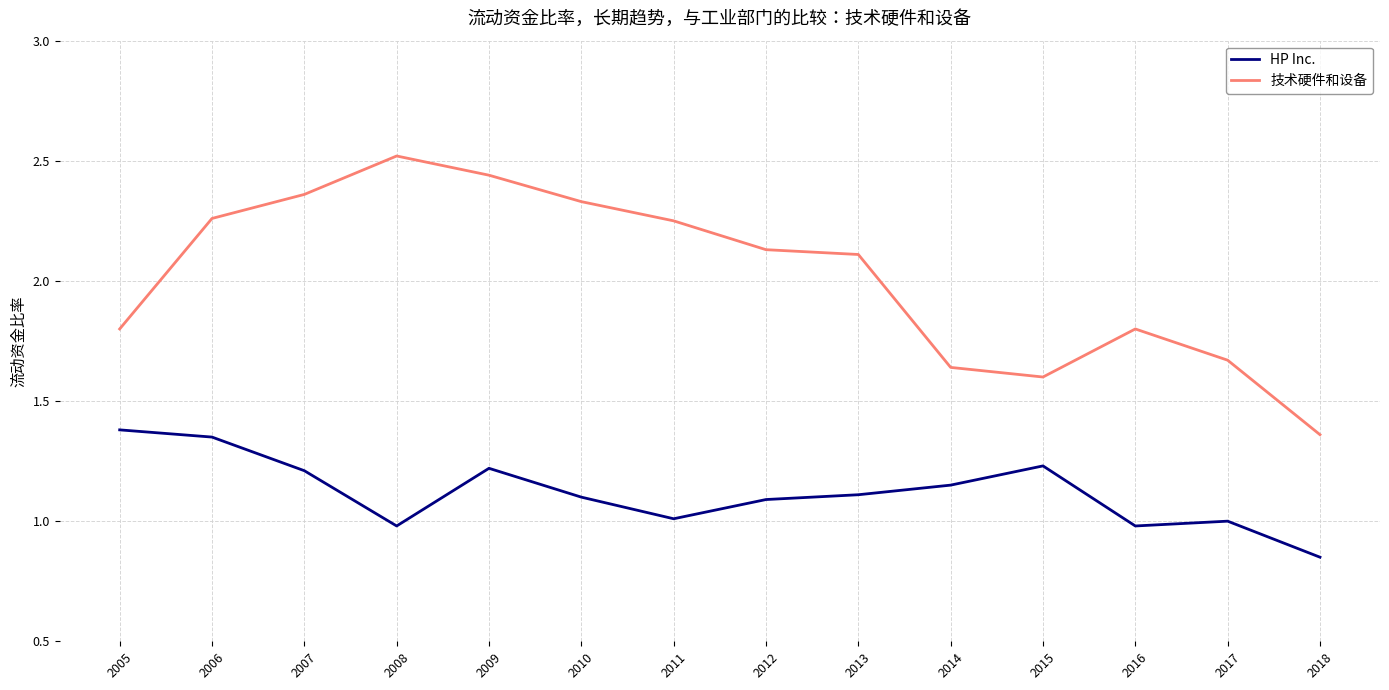

True or false: 技术硬件和设备 has a value of 2.1 at 2013.

True